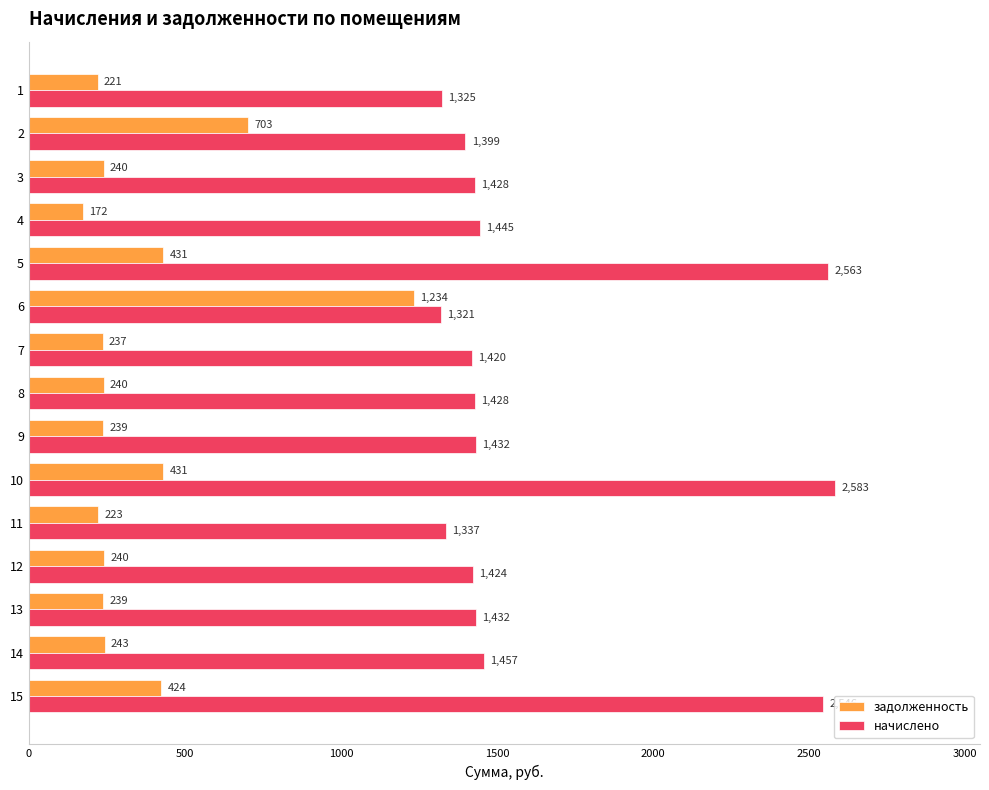

True or false: задолженность has a value of 426.6 at 8.

False